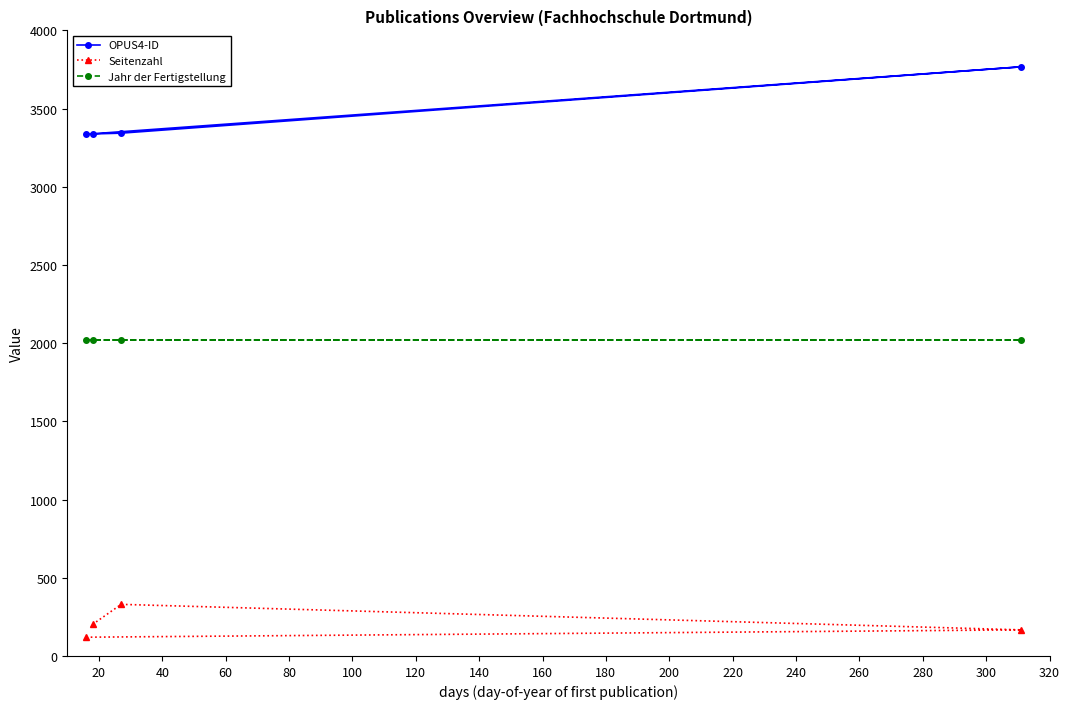

What is the value of the OPUS4-ID point at the 3rd from the left?

3343